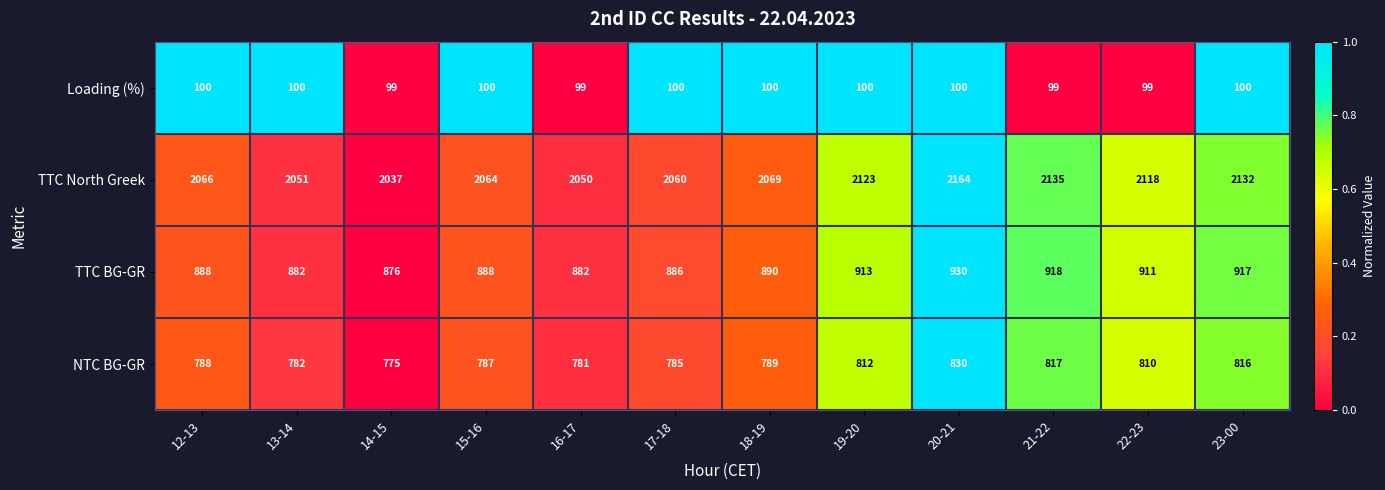

What is the maximum value shown in the chart?

2164